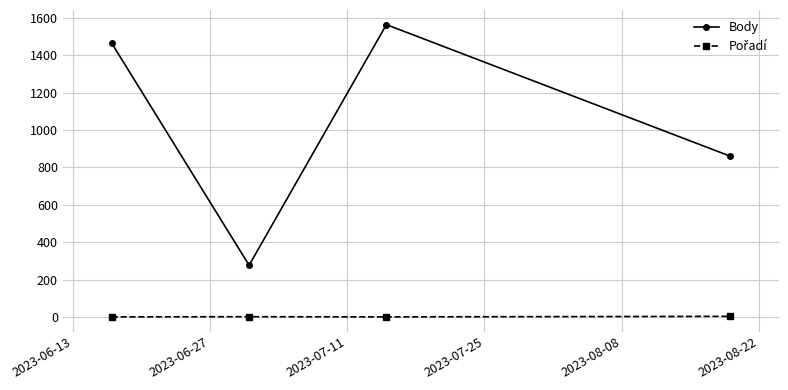

True or false: Body has more than 0 interior local peaks.

True